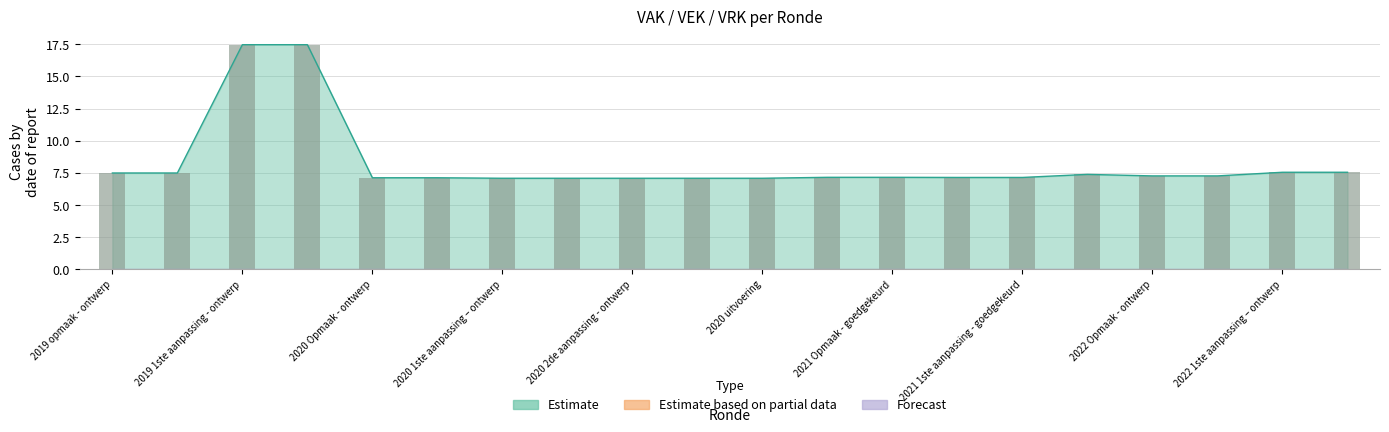

At which category does the chart reach its peak across all series?

2019 1ste aanpassing - ontwerp